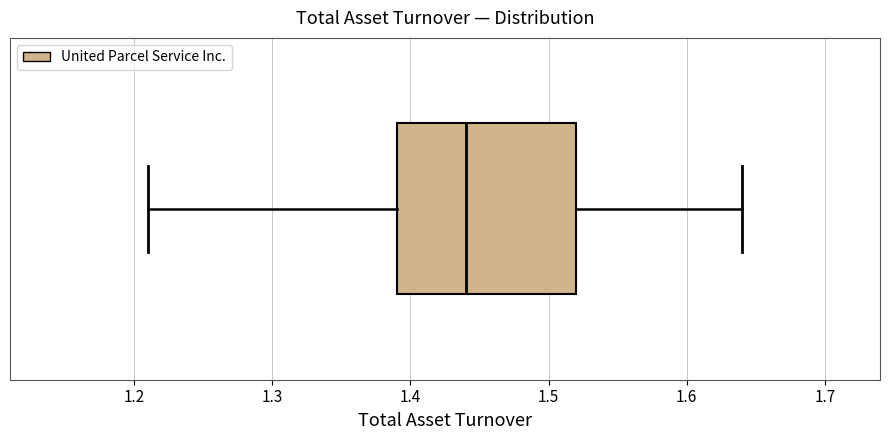

Read this box plot against the x-axis: the position of the median line, the range covered by the box, and the ends of both whiskers. The values are not printed on the chart, so give them approximately, as read against the axis.

median 1.44, box 1.39 to 1.52, whiskers 1.21 to 1.64